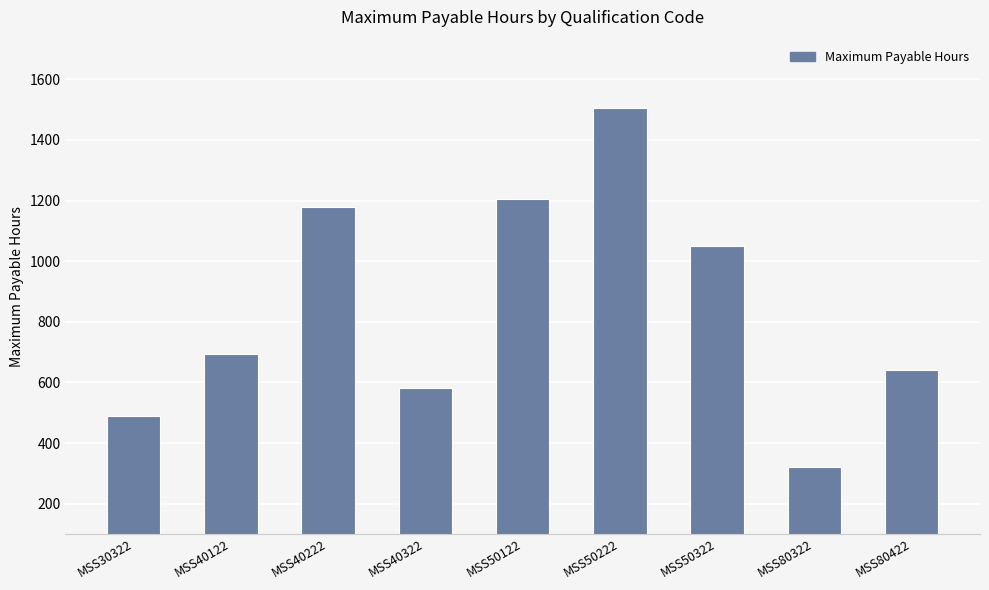

What value does the data have at MSS40222, to the nearest 50?

1200